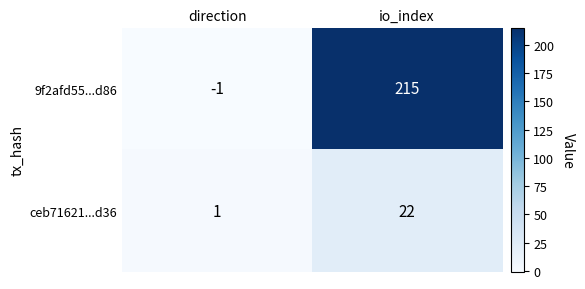

What is the difference between the highest and lowest values at io_index?

193